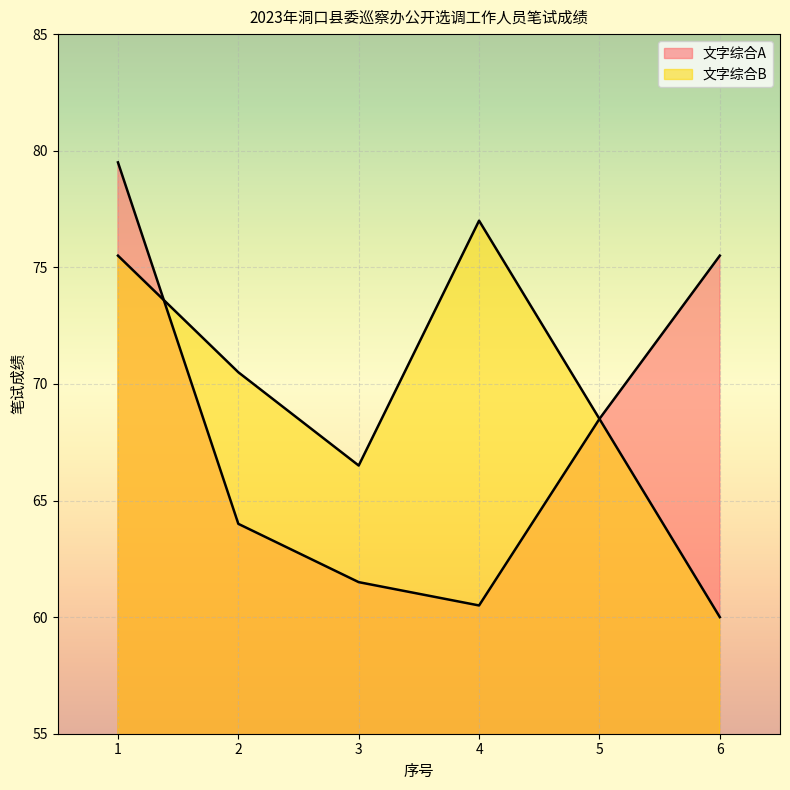

The value of 文字综合A at 2 is 98.5. True or false?

False